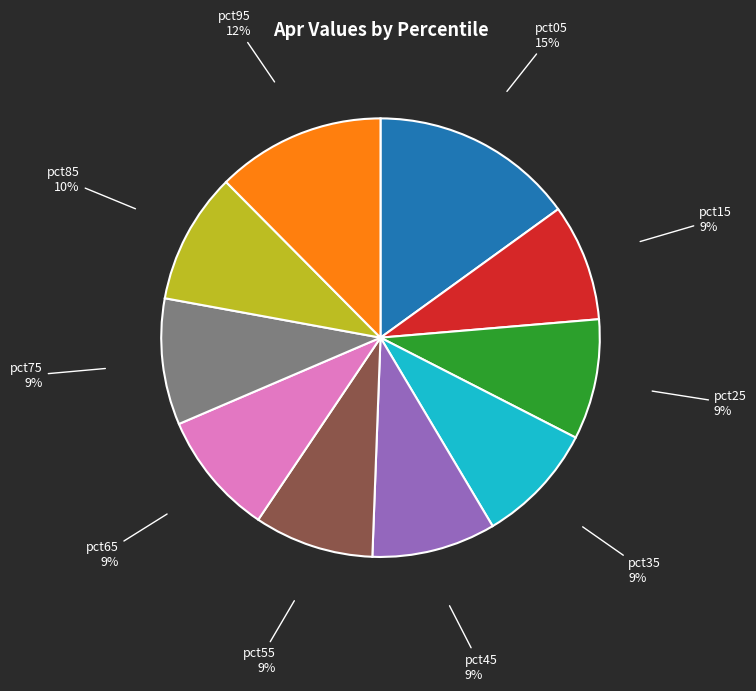

How many slices are in this pie chart?

10